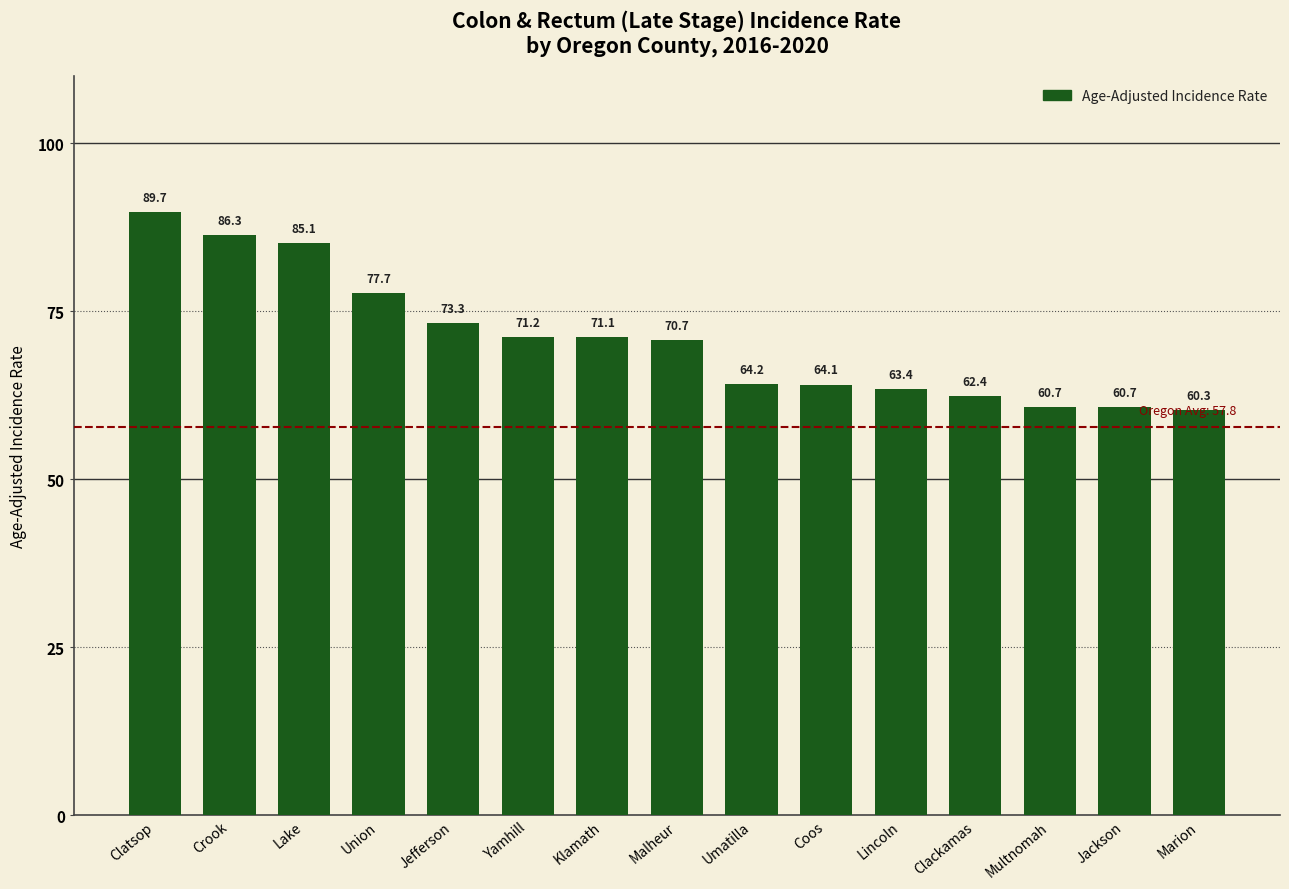

What is the difference between the values at Umatilla and Crook?

22.1